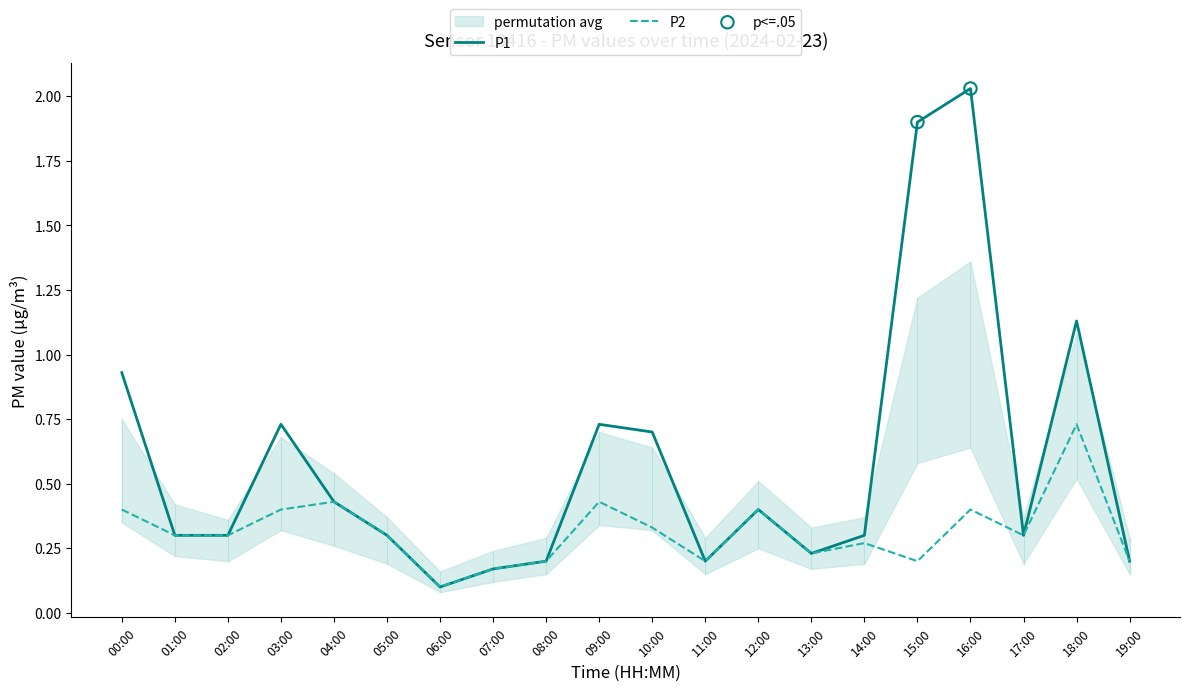

Which series contains the lowest Y value?

P1